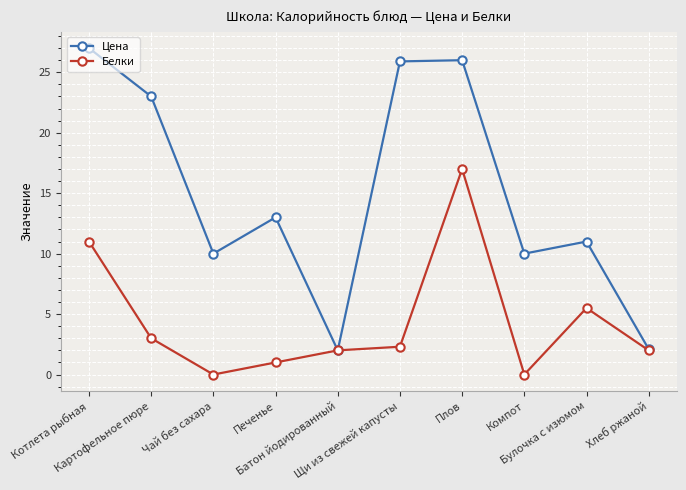

At which label is Цена closest to 14?

Печенье